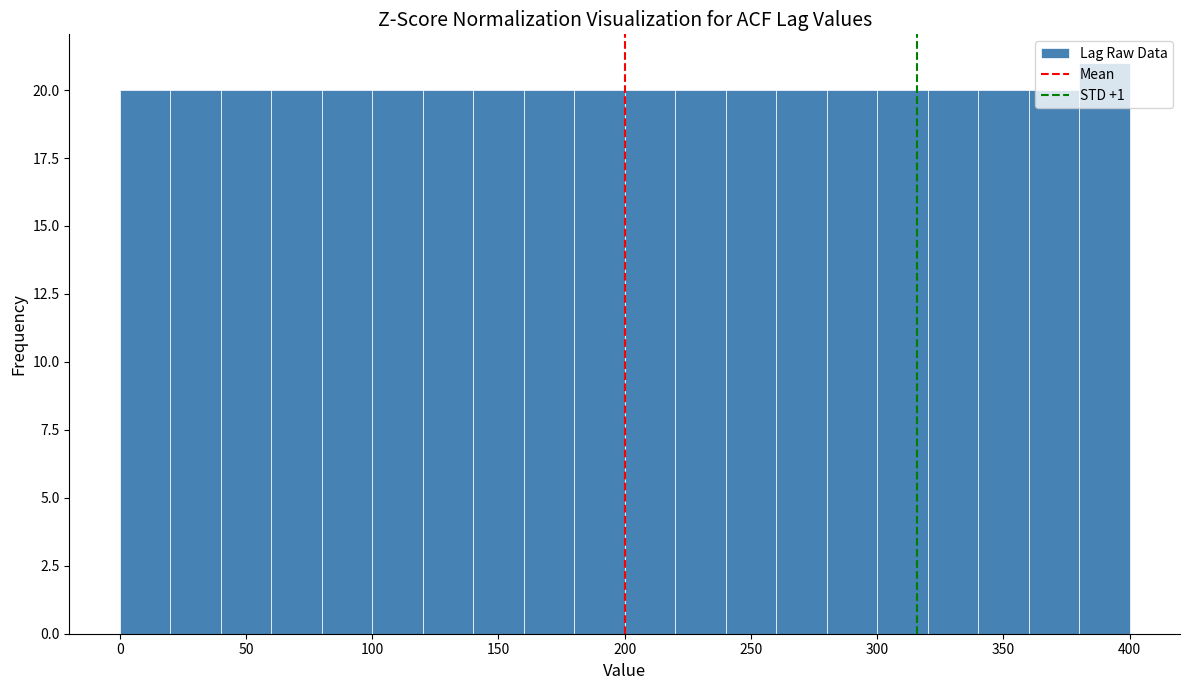

Reading left to right, transcribe this chart: for each bar, give the range it covers on the x-axis and its height. The values are not printed on the chart, so give them approximately, as read against the axis.

0 to 20: 20
20 to 40: 20
40 to 60: 20
60 to 80: 20
80 to 100: 20
100 to 120: 20
120 to 140: 20
140 to 160: 20
160 to 180: 20
180 to 200: 20
200 to 220: 20
220 to 240: 20
240 to 260: 20
260 to 280: 20
280 to 300: 20
300 to 320: 20
320 to 340: 20
340 to 360: 20
360 to 380: 20
380 to 400: 21